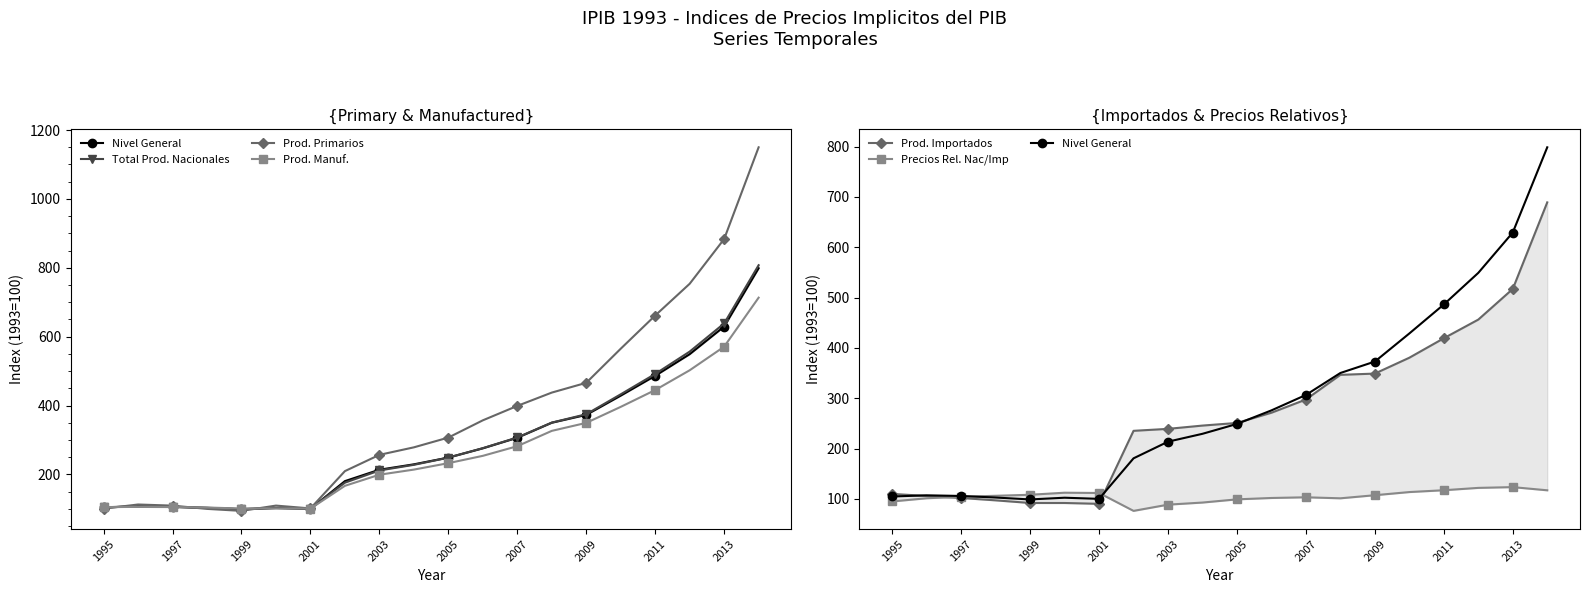

True or false: Prod. Manuf. has more than 0 points higher than both neighbors.

True